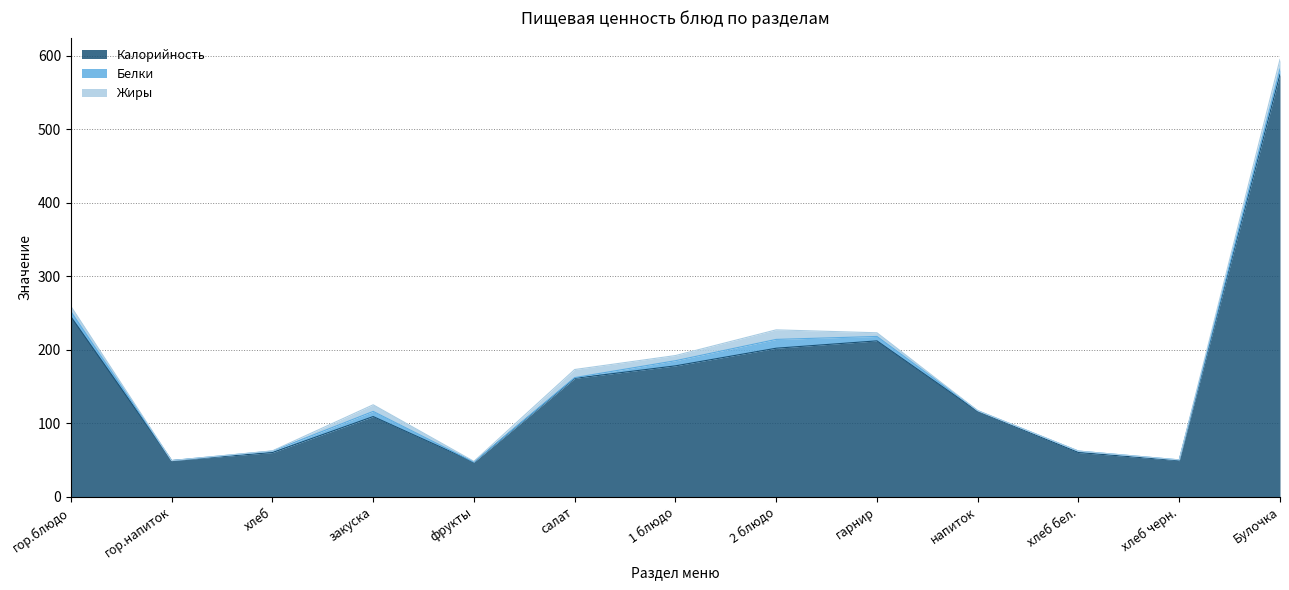

The Жиры series shows 9.0 at хлеб черн.. True or false?

False